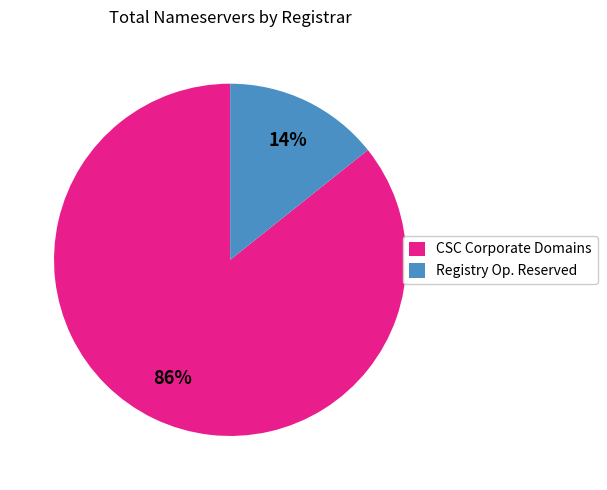

To the nearest percent, what is the average slice percentage?

50%